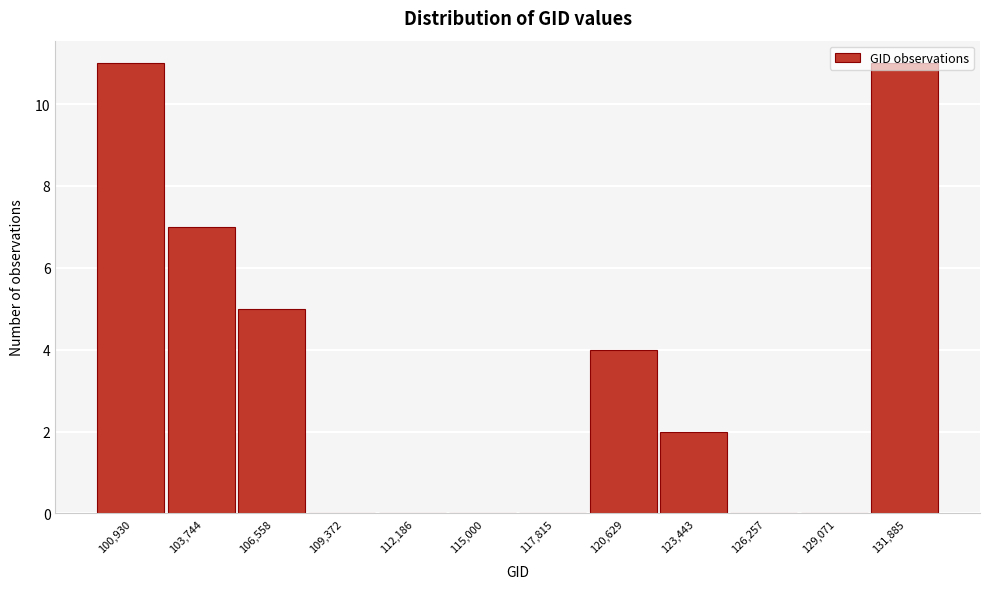

Is it true that the value at 109,372 is 0?

True